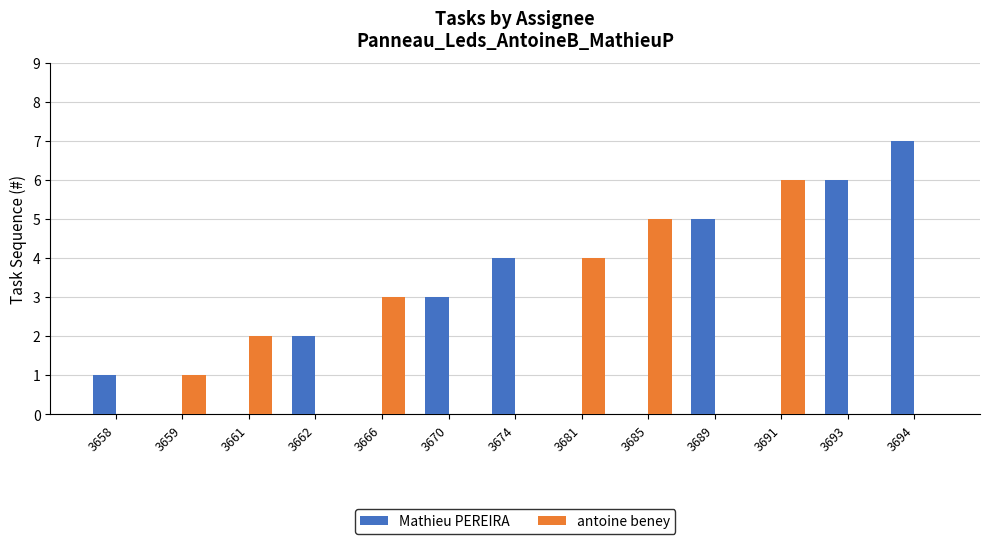

What value does the Mathieu PEREIRA series have at 3670?

3